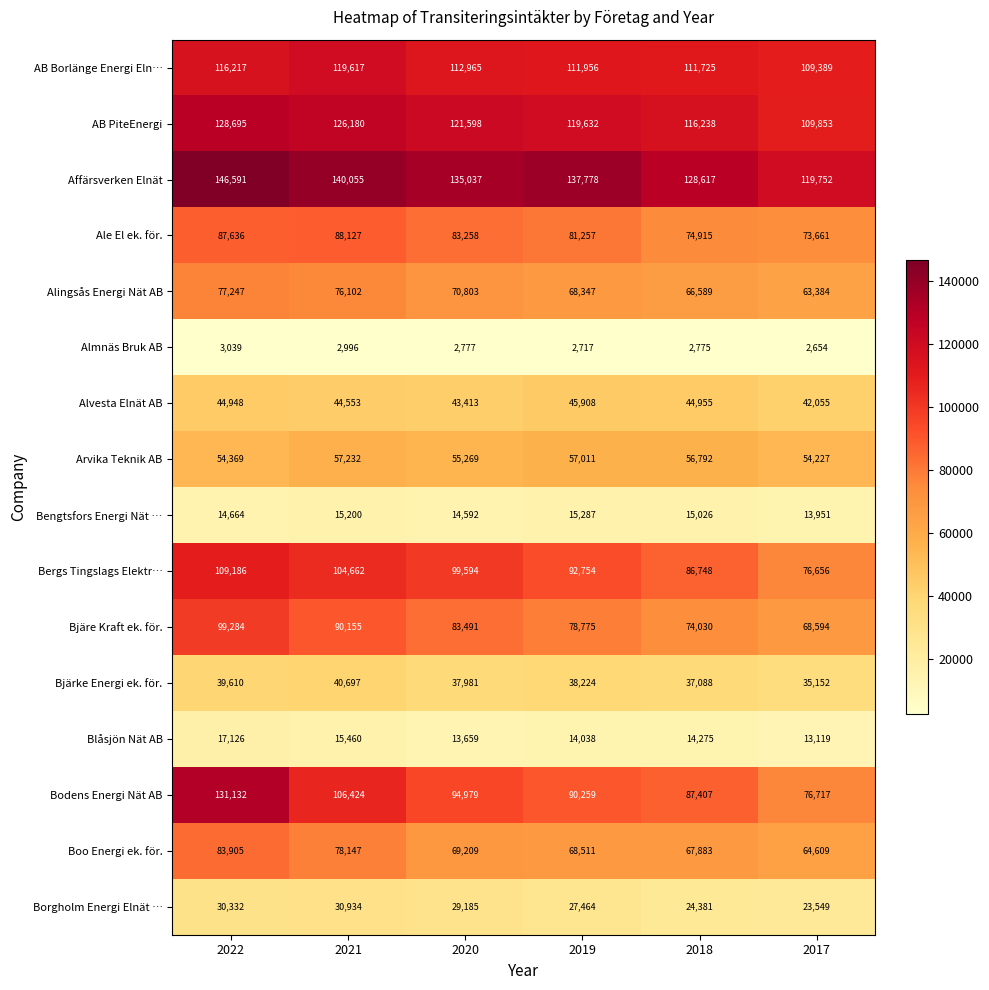

Between 2020 and 2018, which series saw the biggest shift?

Bergs Tingslags Elektr…